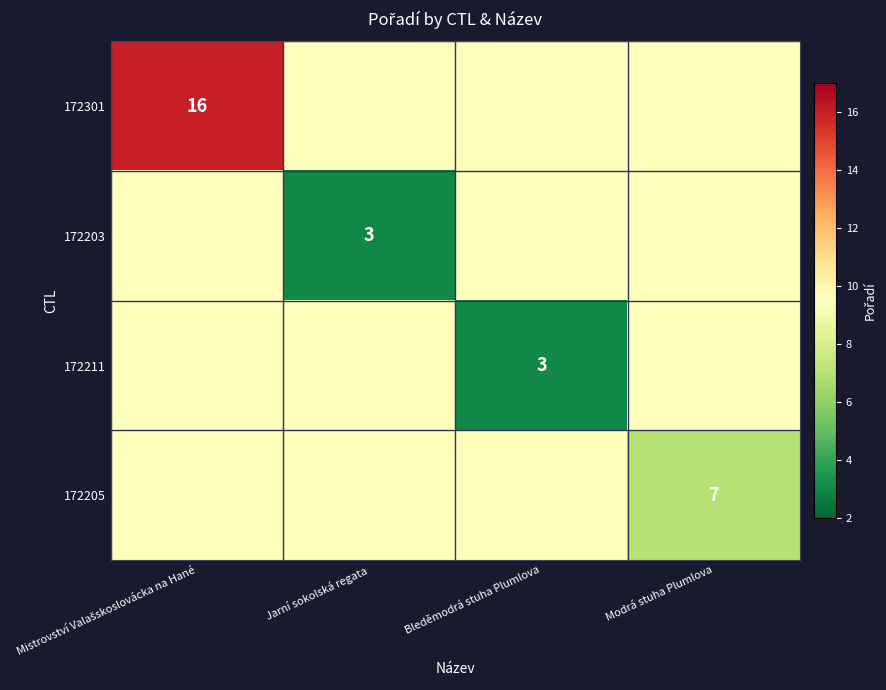

True or false: 172203 has a value of 3.0 at Jarní sokolská regata.

True